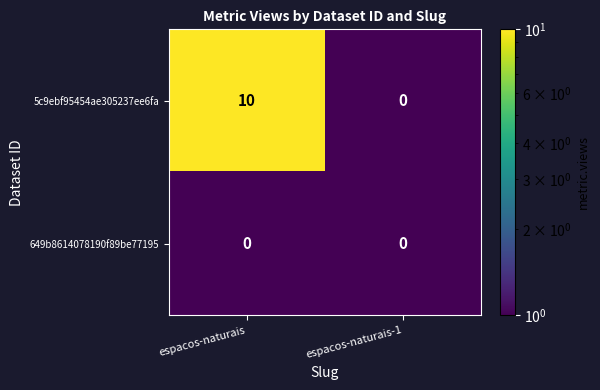

The 5c9ebf95454ae305237ee6fa series shows 0 at espacos-naturais-1. True or false?

True